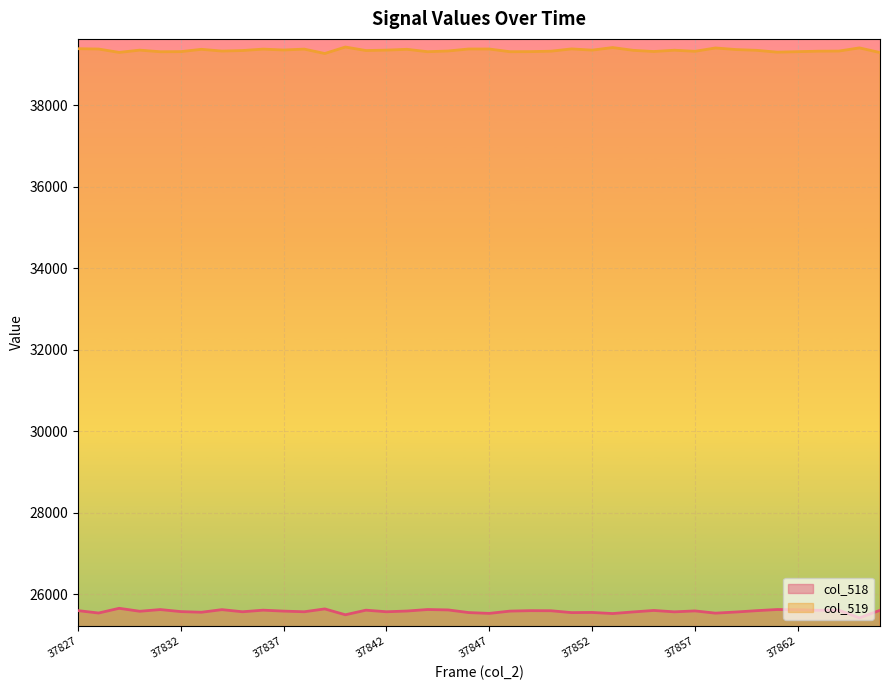

Which category has the highest value in the col_518 series?

37829